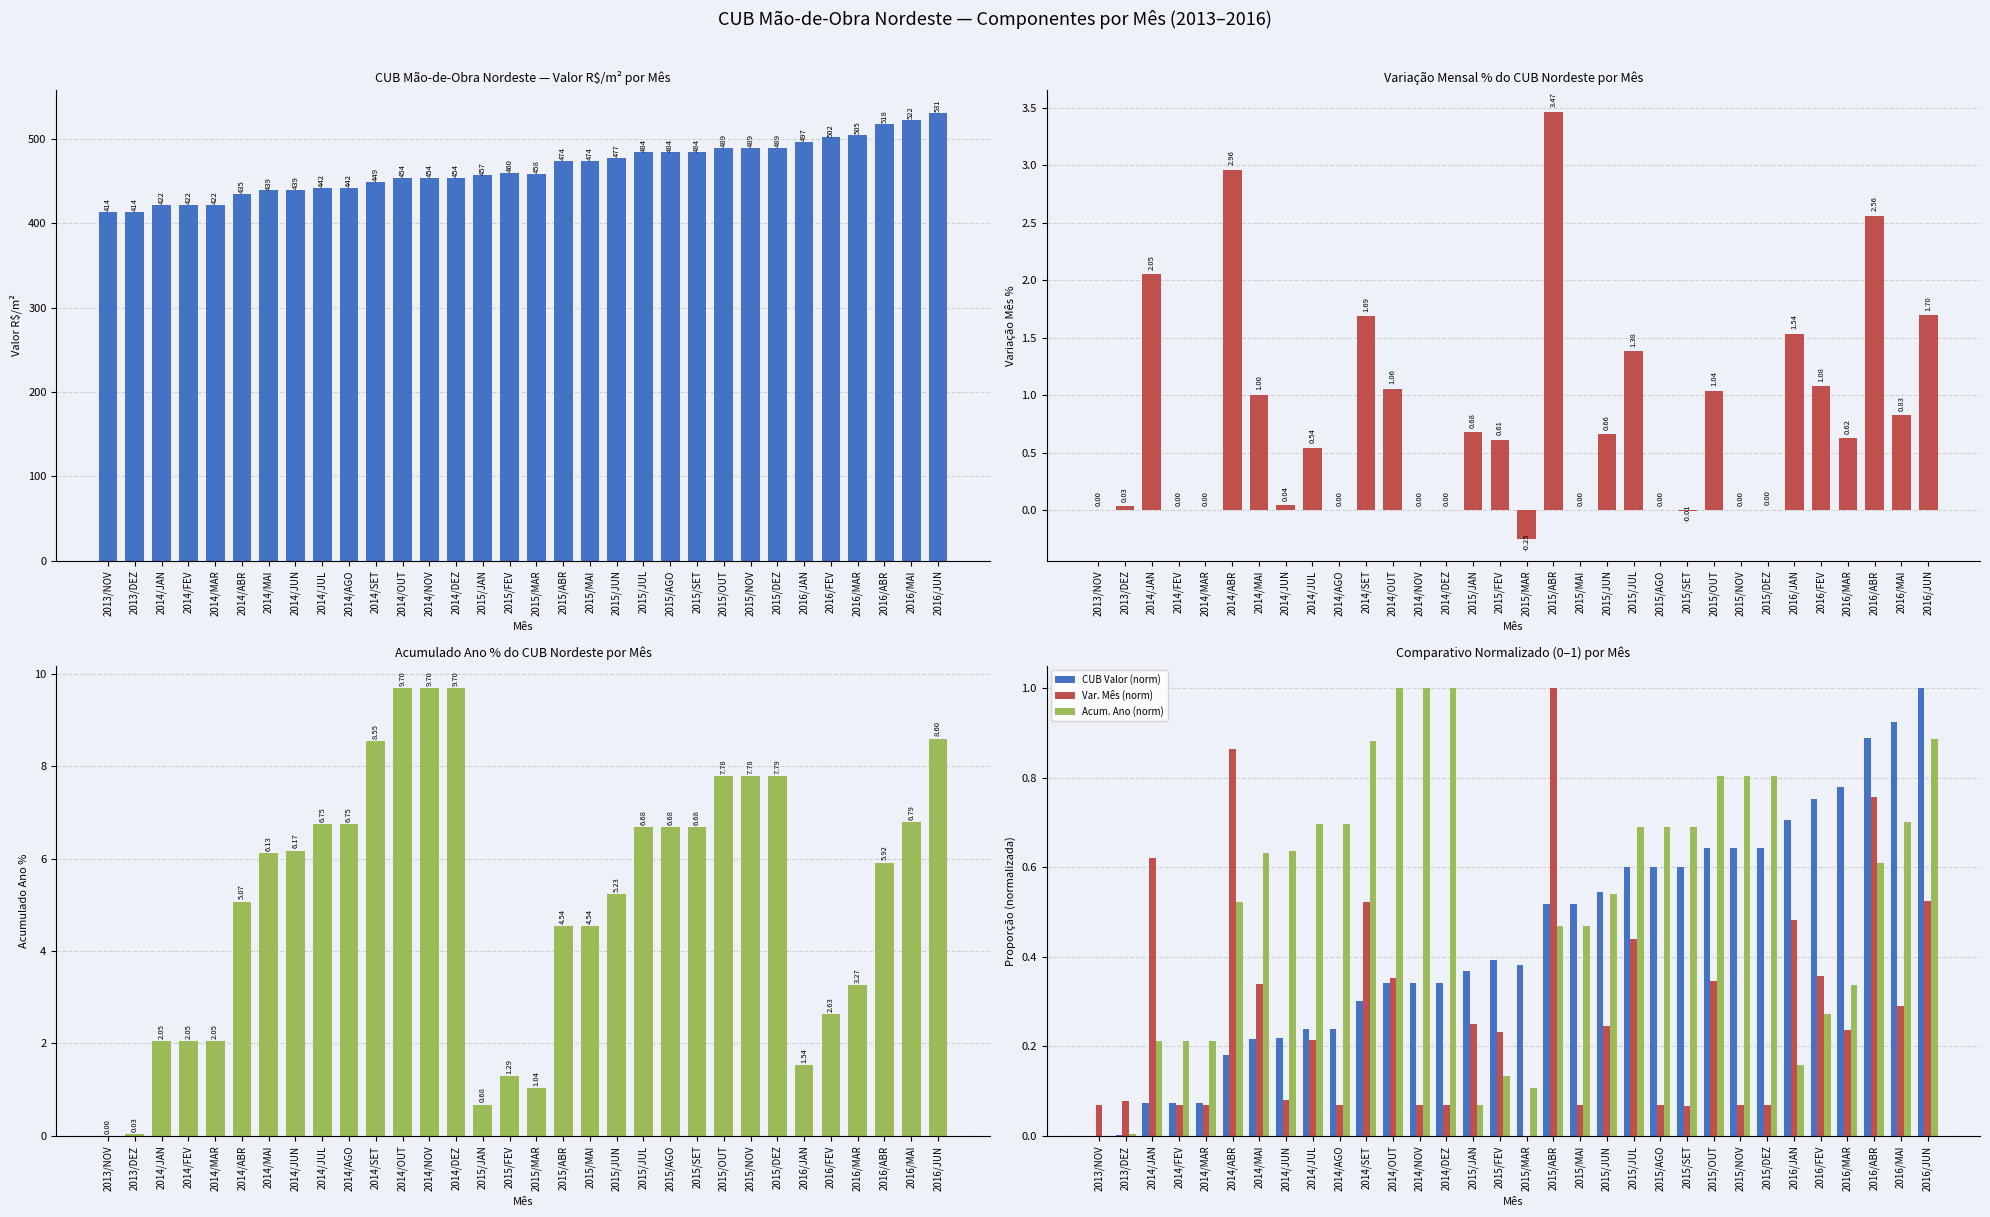

Is the value of CUB Valor (norm) at 2014/JAN greater than the value of Acum. Ano (norm) at 2014/OUT?

No